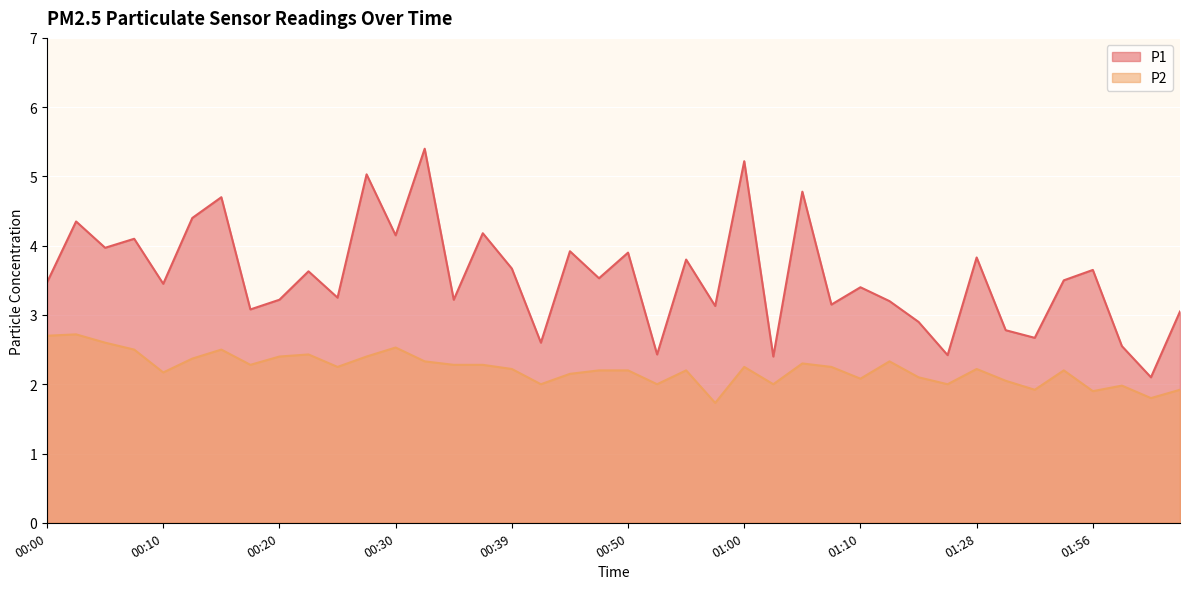

True or false: P2 has more than 2 points higher than both neighbors.

True